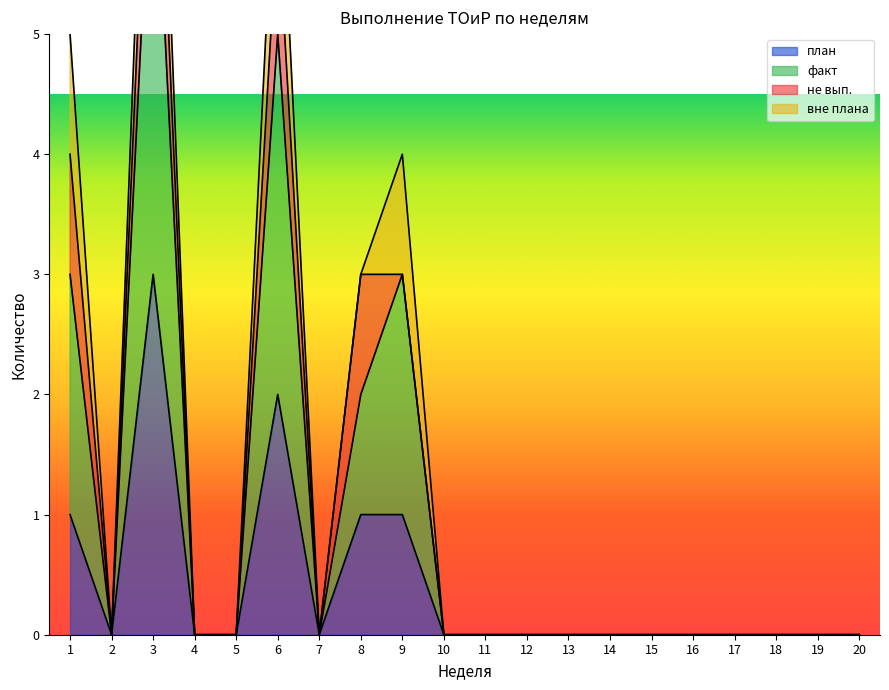

True or false: факт and план cross at least once.

False